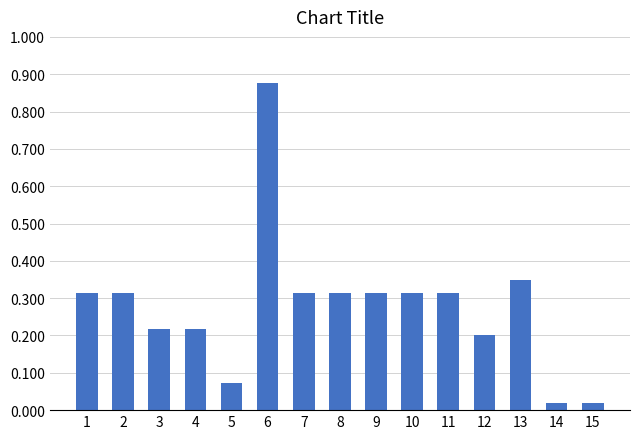

Rank the categories by value from lowest to highest.

14, 15, 5, 12, 3, 4, 1, 2, 7, 8, 9, 10, 11, 13, 6